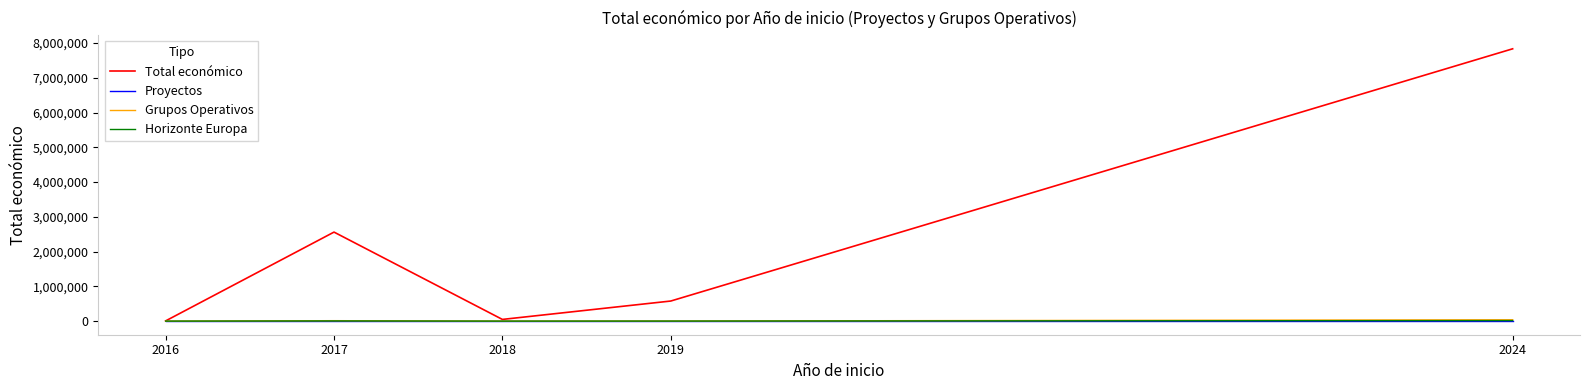

How many values in the Total económico series are below 577576?

2